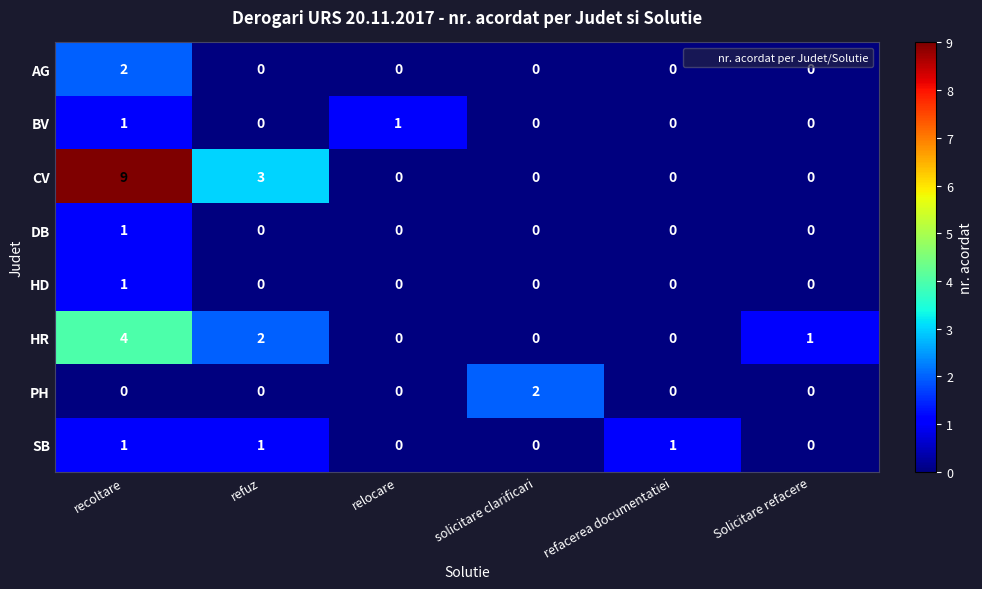

True or false: PH has a value of 0 at Solicitare refacere.

True